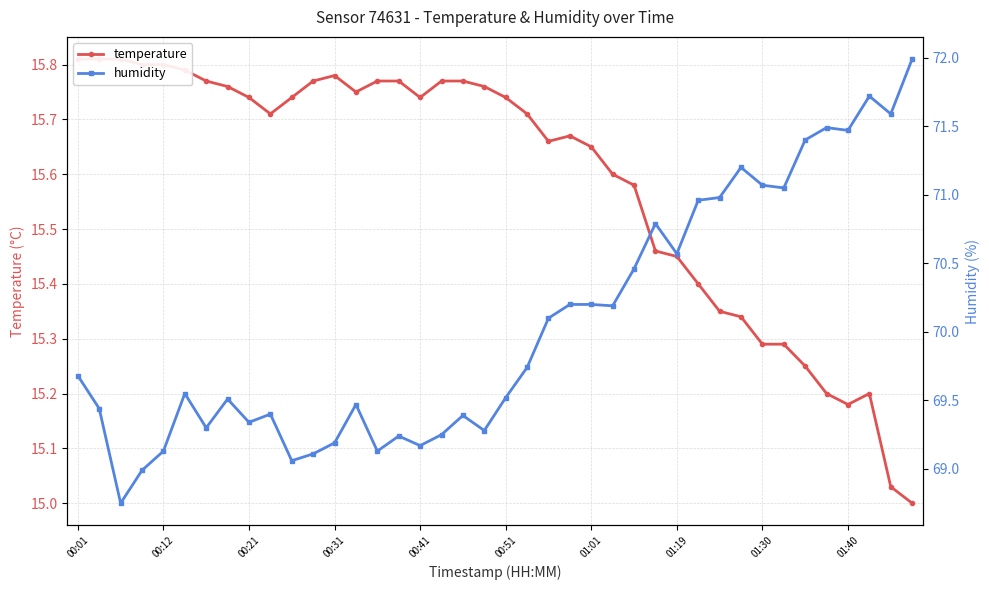

What is the sum of the temperature values at 13 and 18?

31.5